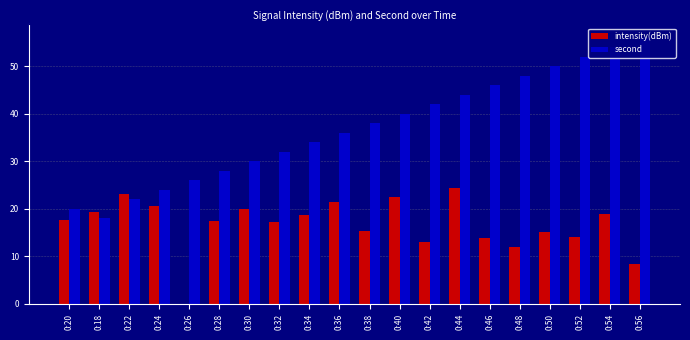

At which label does intensity(dBm) first exceed 17?

0:20